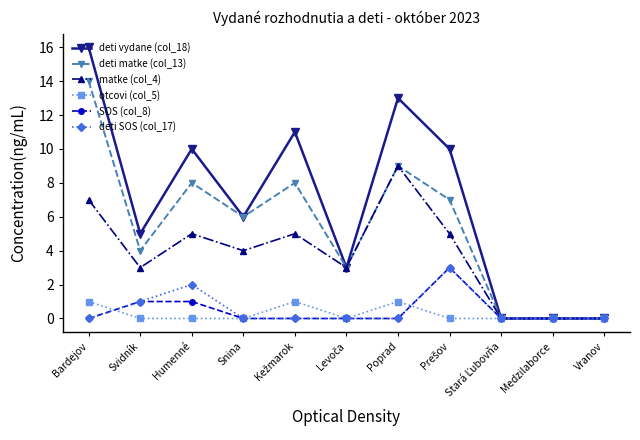

At which category is the sum across all series the highest?

Bardejov